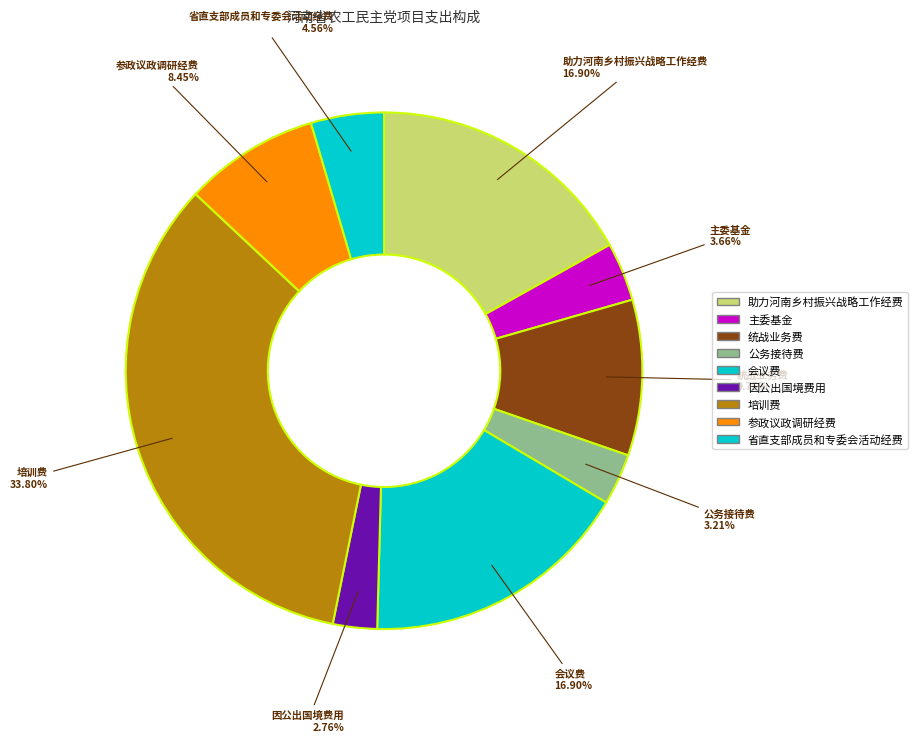

Which has a higher value, 主委基金 or 参政议政调研经费?

参政议政调研经费